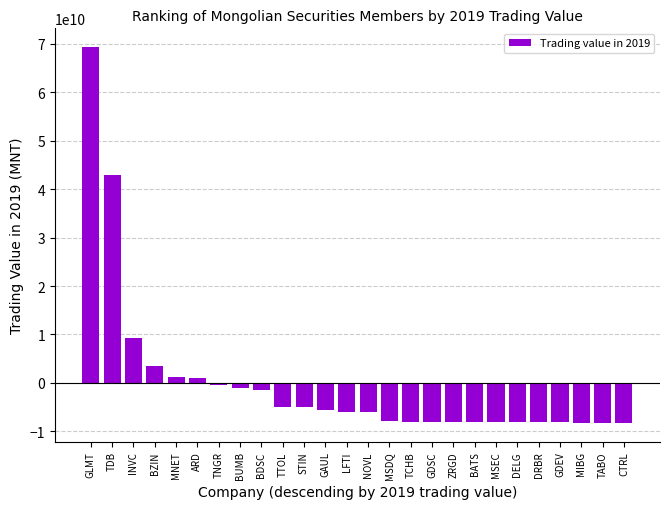

What is the maximum value shown in the chart?

69274251685.9